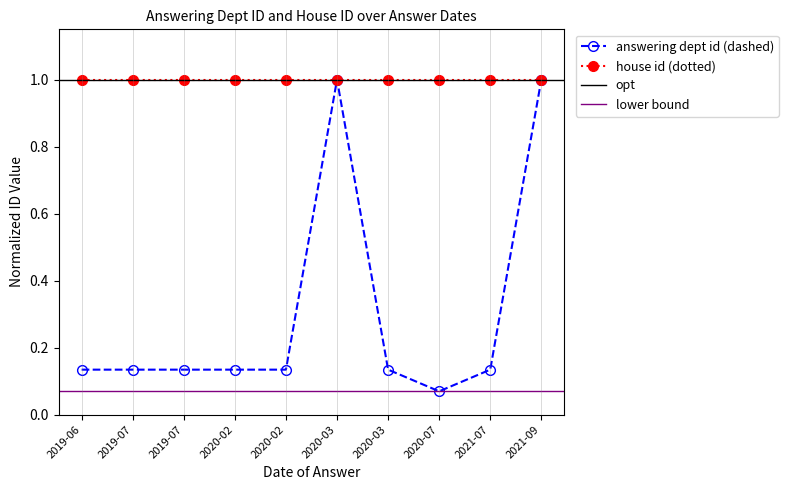

Does the chart display data point markers on the line(s)?

Yes